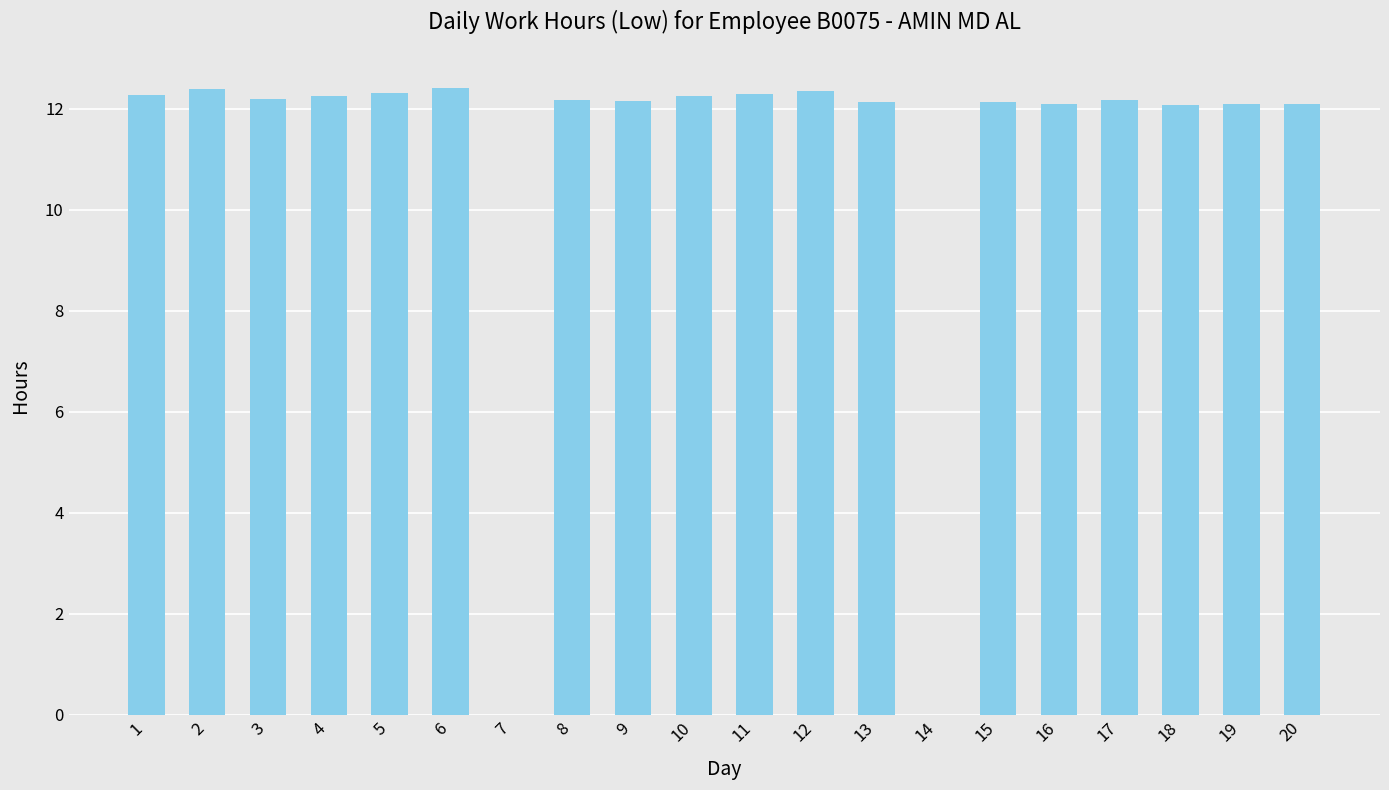

What is the sum of all values?

219.9